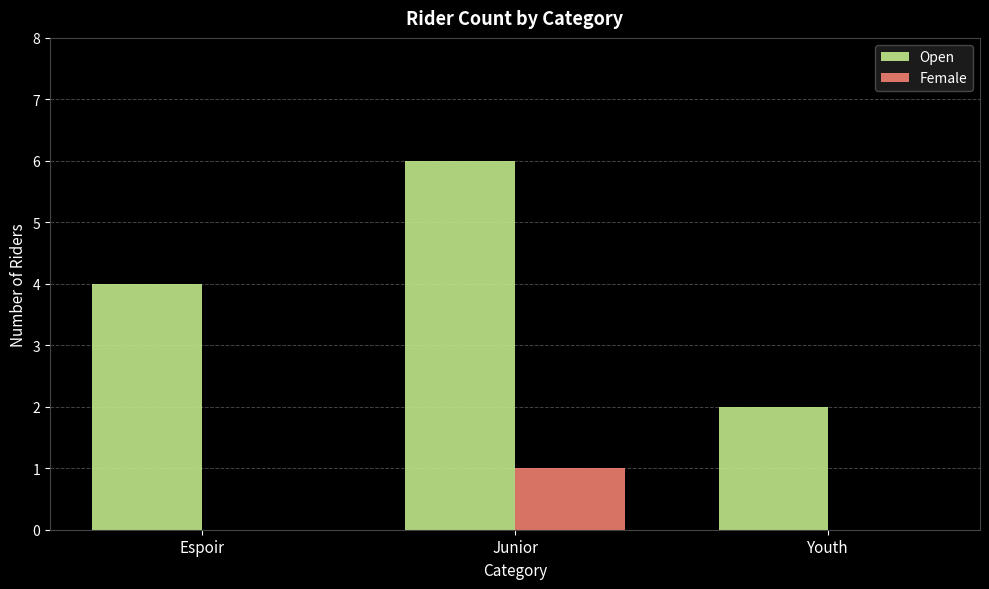

Read the Open value at Junior.

6